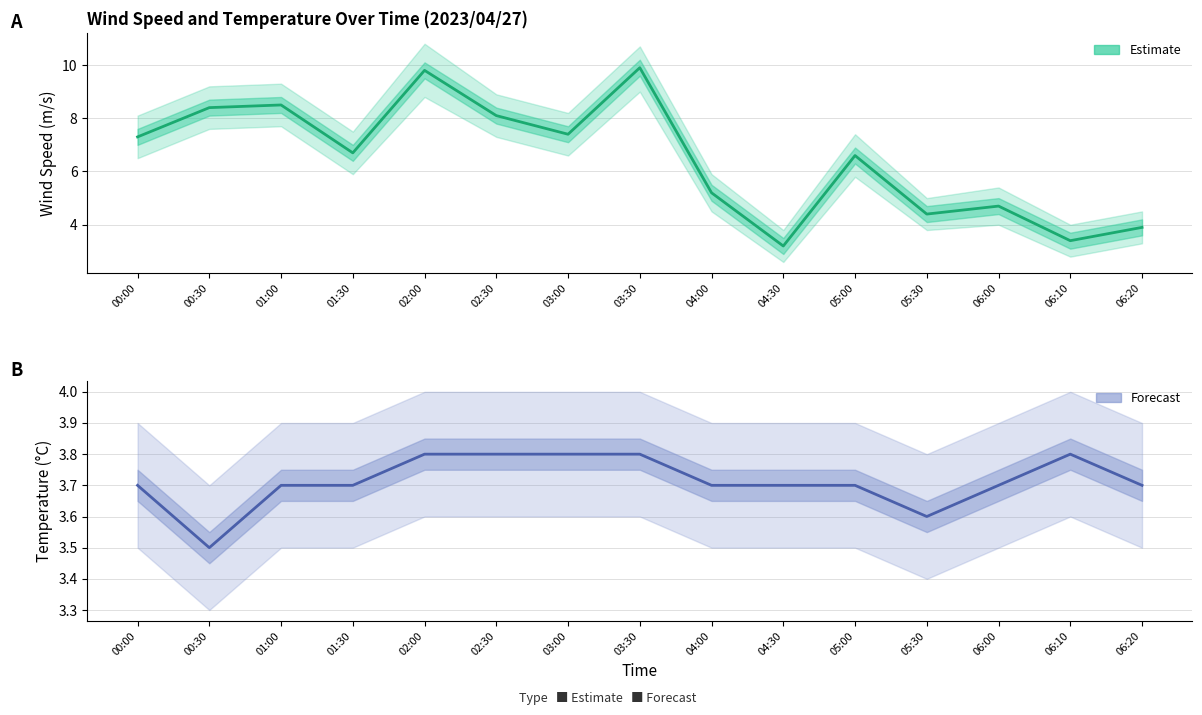

Where is Temperature (5C) nearest to the value 3?

00:30